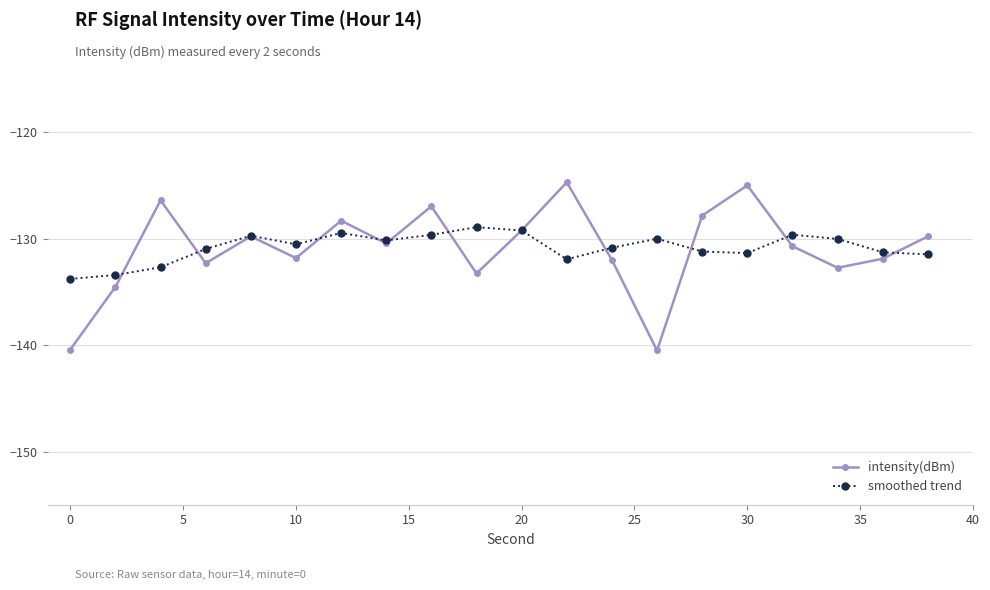

How many interior local peaks does the intensity(dBm) series have?

6